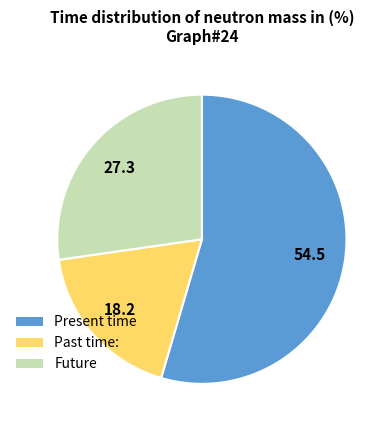

How many segments does this pie chart have?

3